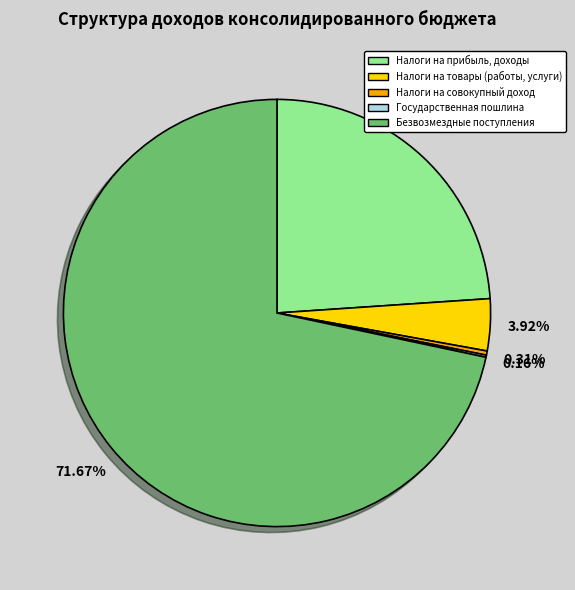

What is the largest slice in the pie chart?

Безвозмездные поступления